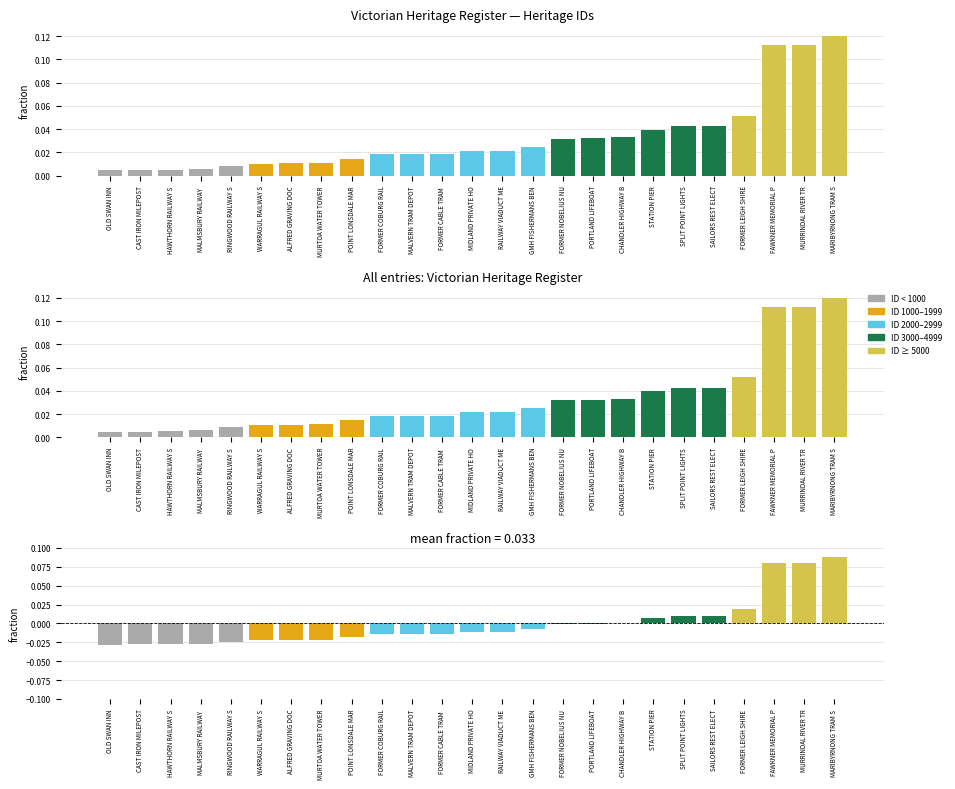

At ALFRED GRAVING DOC, list the series in order from smallest to largest.

Residual, ID